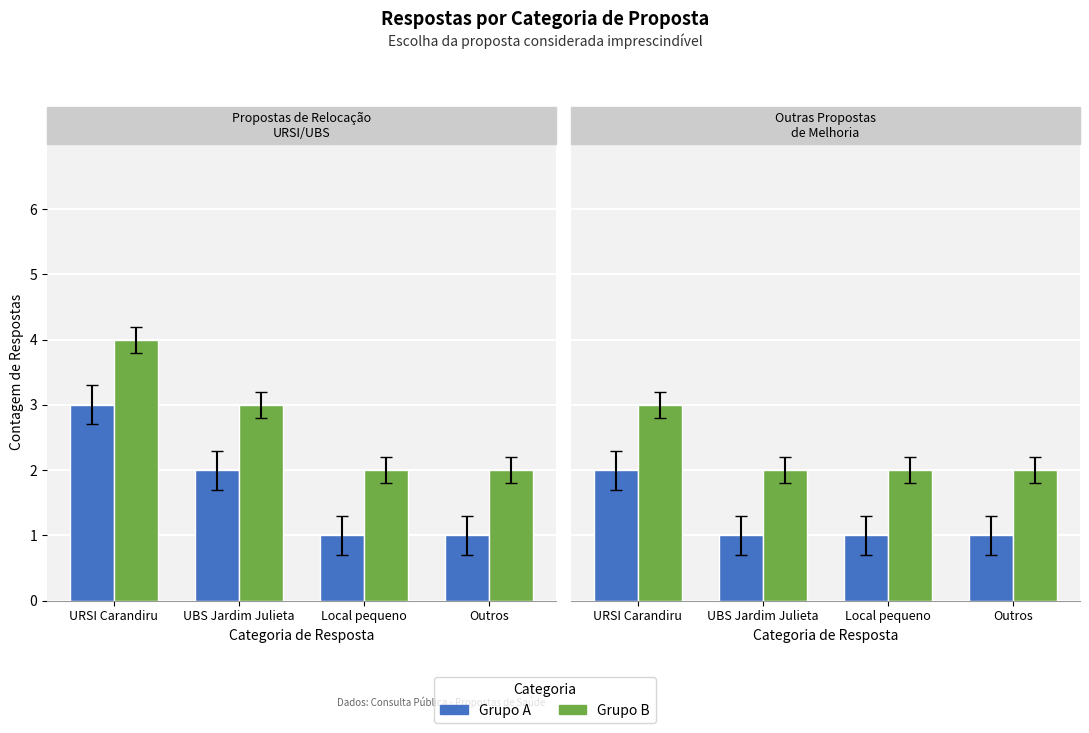

Rank the categories by Grupo A value from highest to lowest.

URSI Carandiru, UBS Jardim Julieta, Local pequeno, Outros